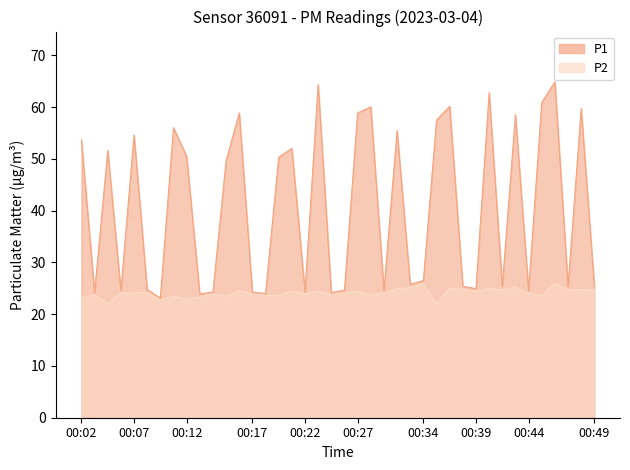

What are all the series names shown in the legend?

P1, P2